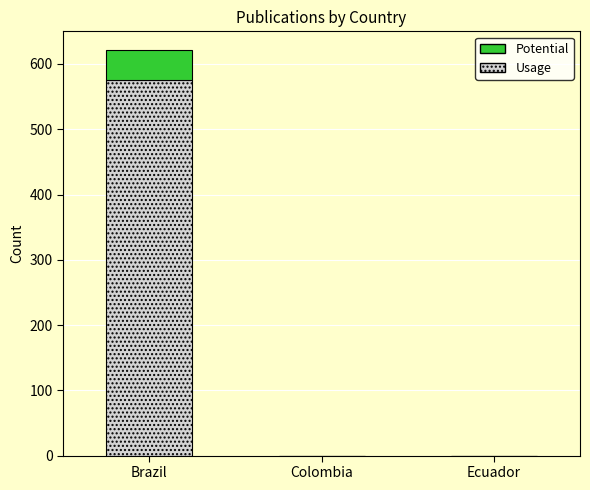

Are the bars horizontal?

No